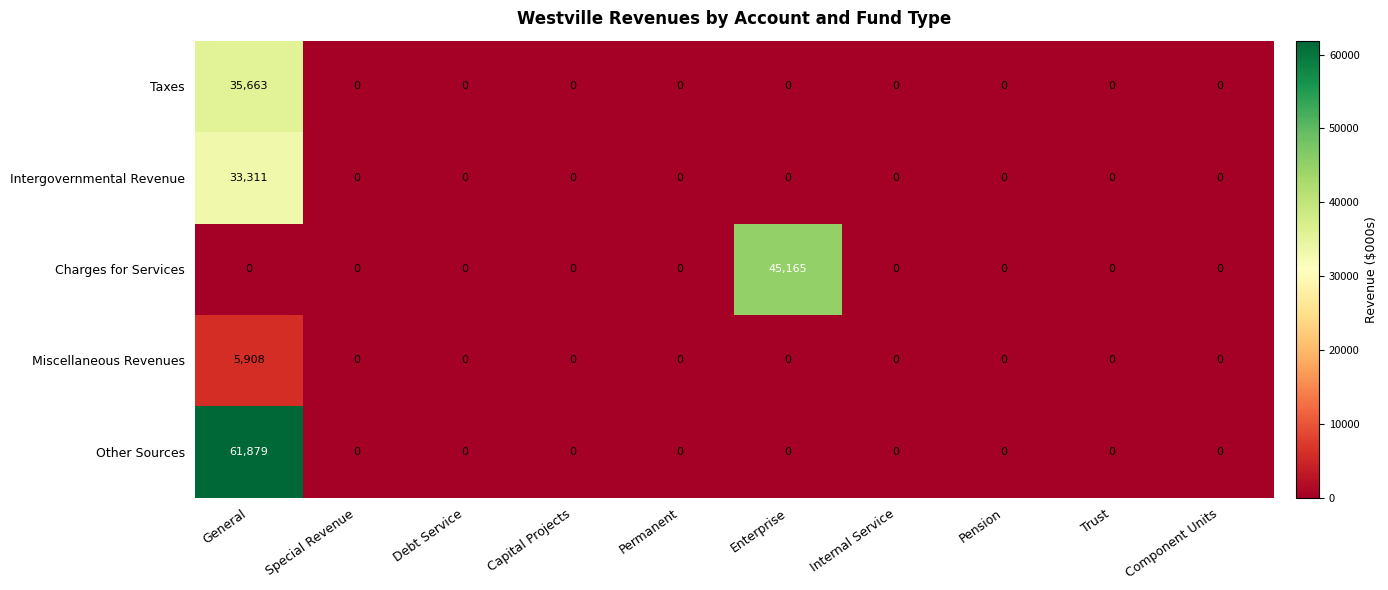

Rank the series by their maximum value, from lowest to highest.

Miscellaneous Revenues, Intergovernmental Revenue, Taxes, Charges for Services, Other Sources